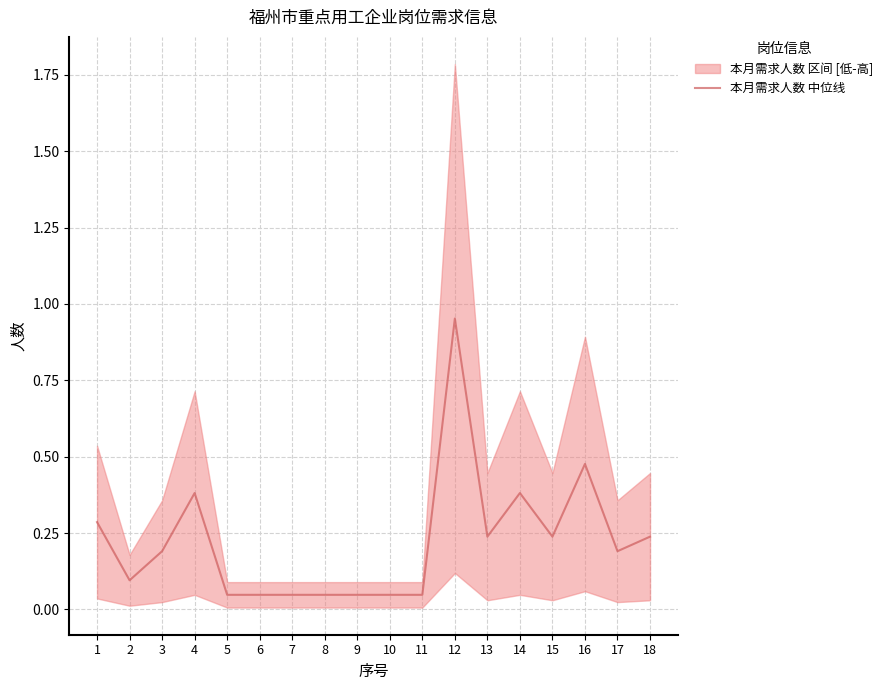

At which category does the chart reach its peak across all series?

12